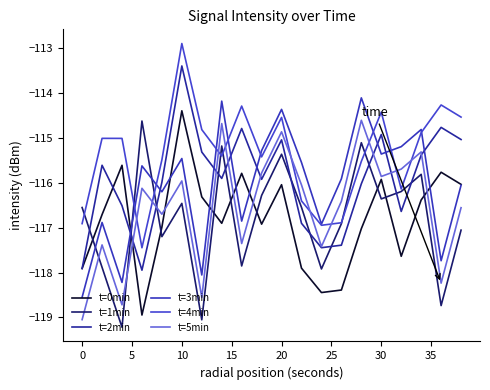

Does the chart have visible grid lines?

No